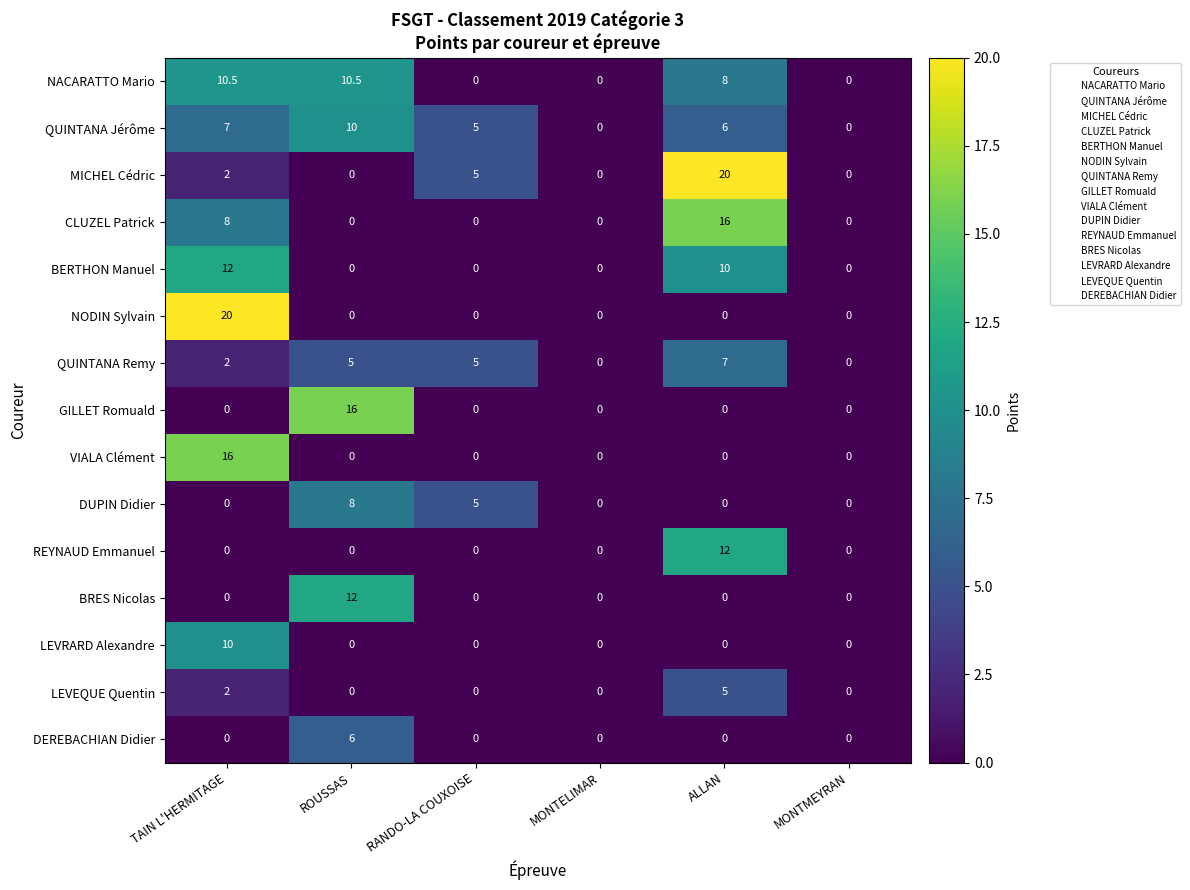

Which series has the largest total across all categories?

NACARATTO Mario